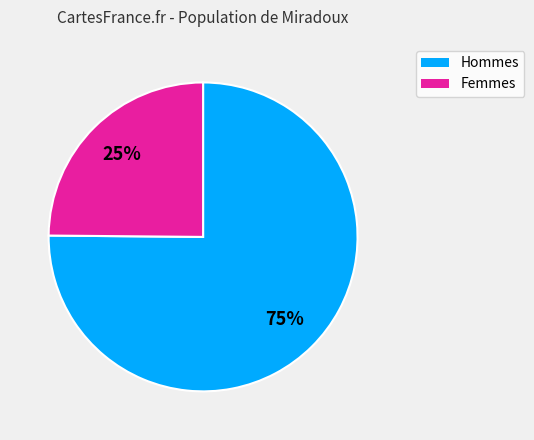

Is there any slice that represents more than half of the pie?

Yes